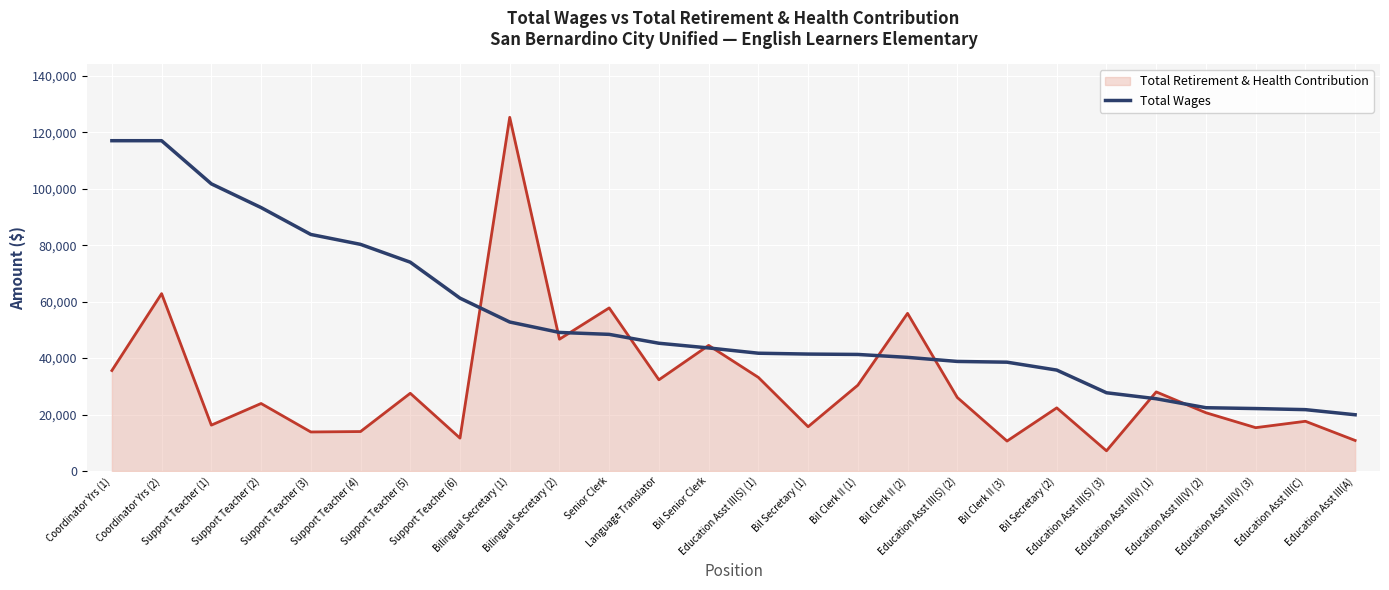

Which series has the largest range (max minus min)?

Total Retirement & Health Contribution